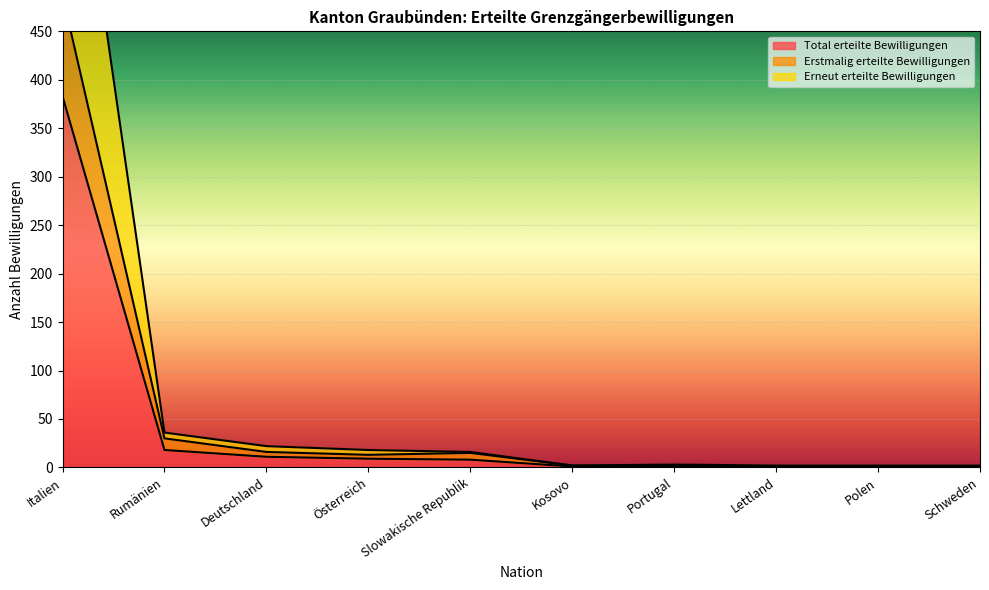

How many values in the Total erteilte Bewilligungen series are below 8?

5